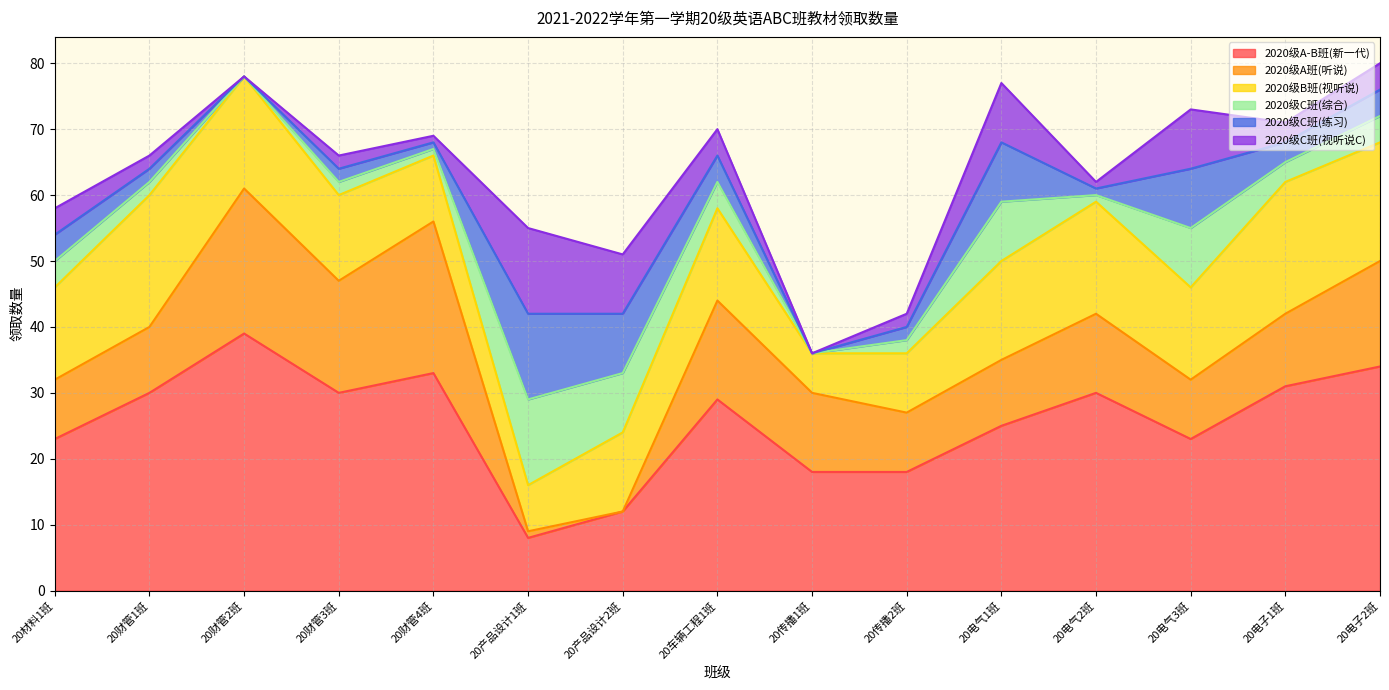

The value of 2020级A-B班(新一代) at 20财管3班 is 30. True or false?

True